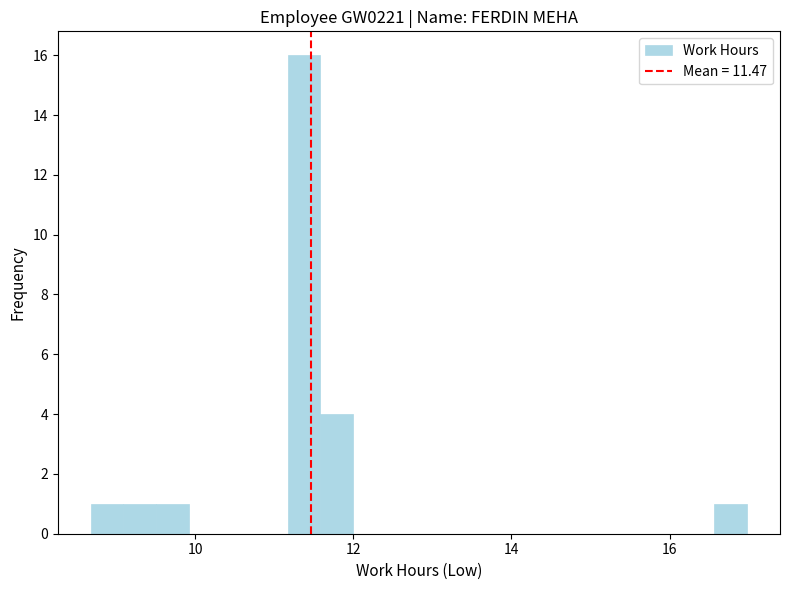

Read against the x-axis, roughly where is the centre of the tallest bar?

11.4